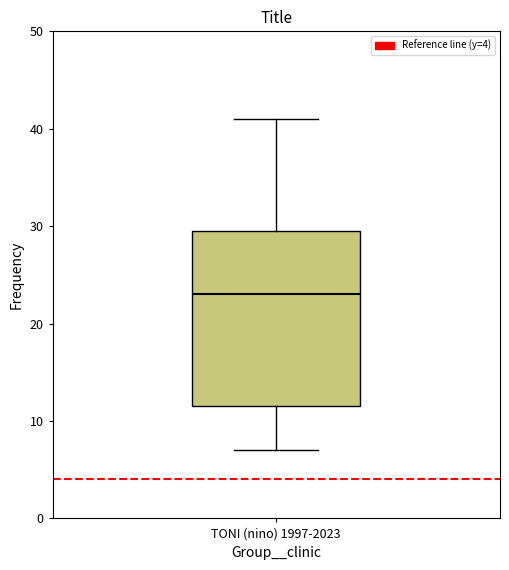

Where does the upper whisker of the box for TONI (nino) 1997-2023 end on the y-axis? The values are not printed on the chart, so give them approximately, as read against the axis.

41